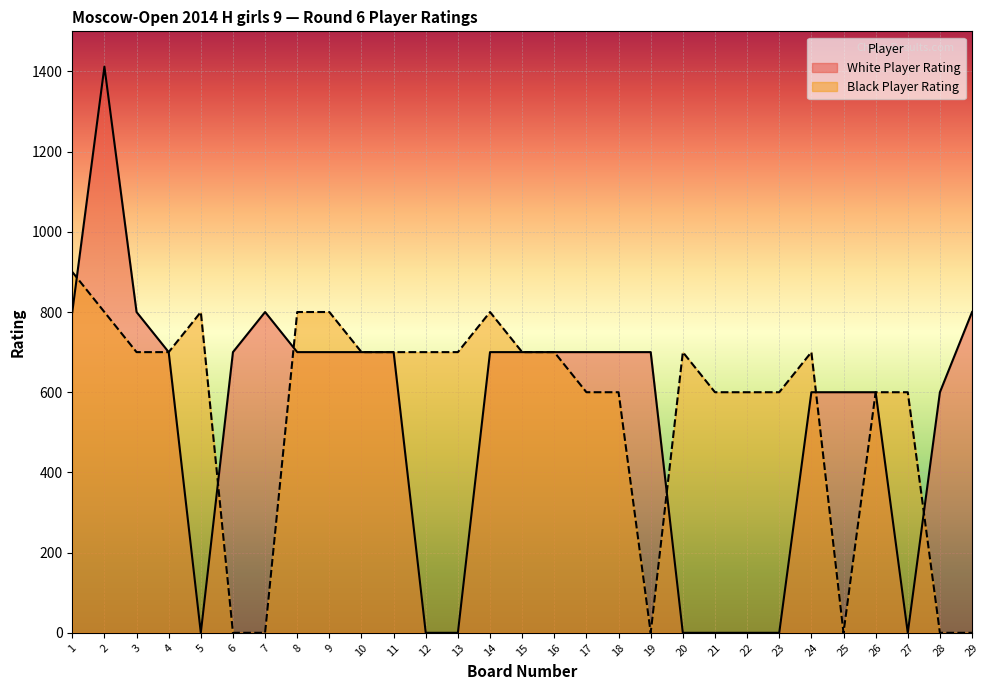

How many intersections are there between White Player Rating and Black Player Rating?

6